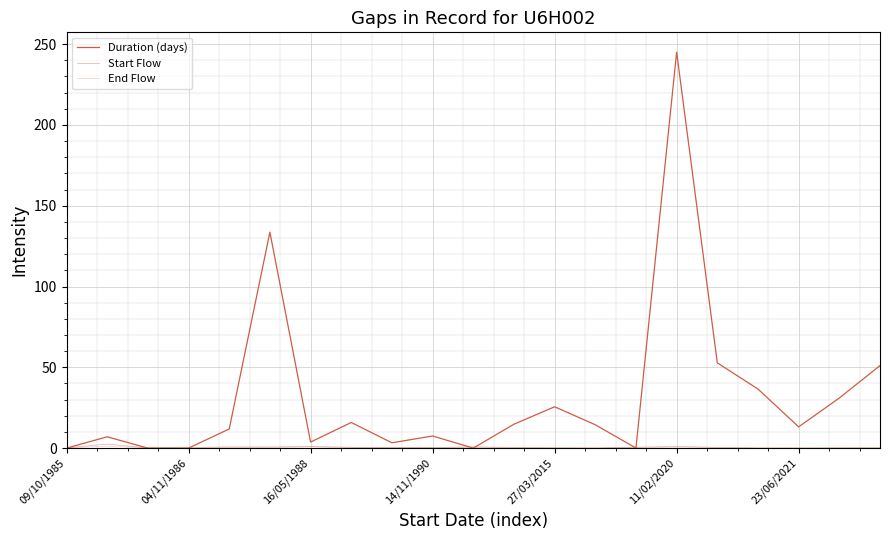

Does the chart display data point markers on the line(s)?

No